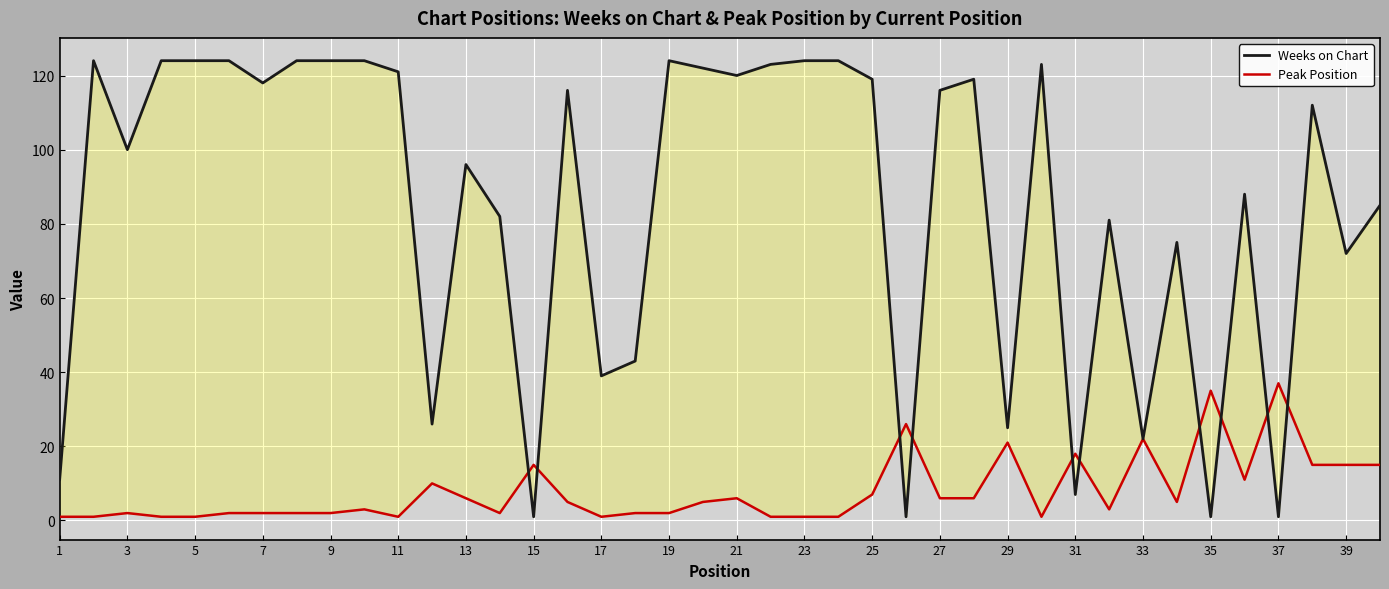

What is the spread (max minus min) of values at 31?

111